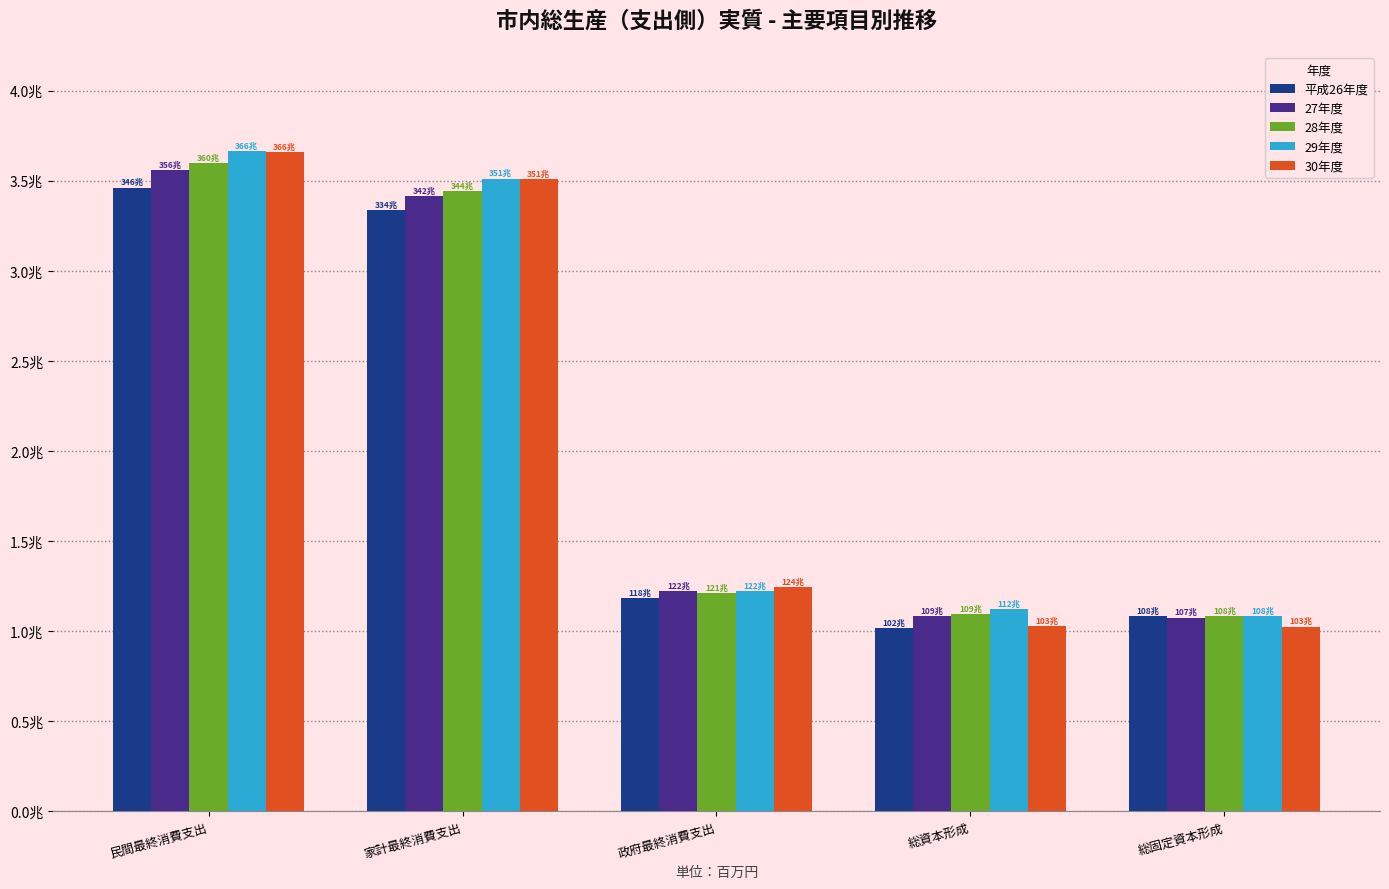

Does the chart contain any negative values?

No